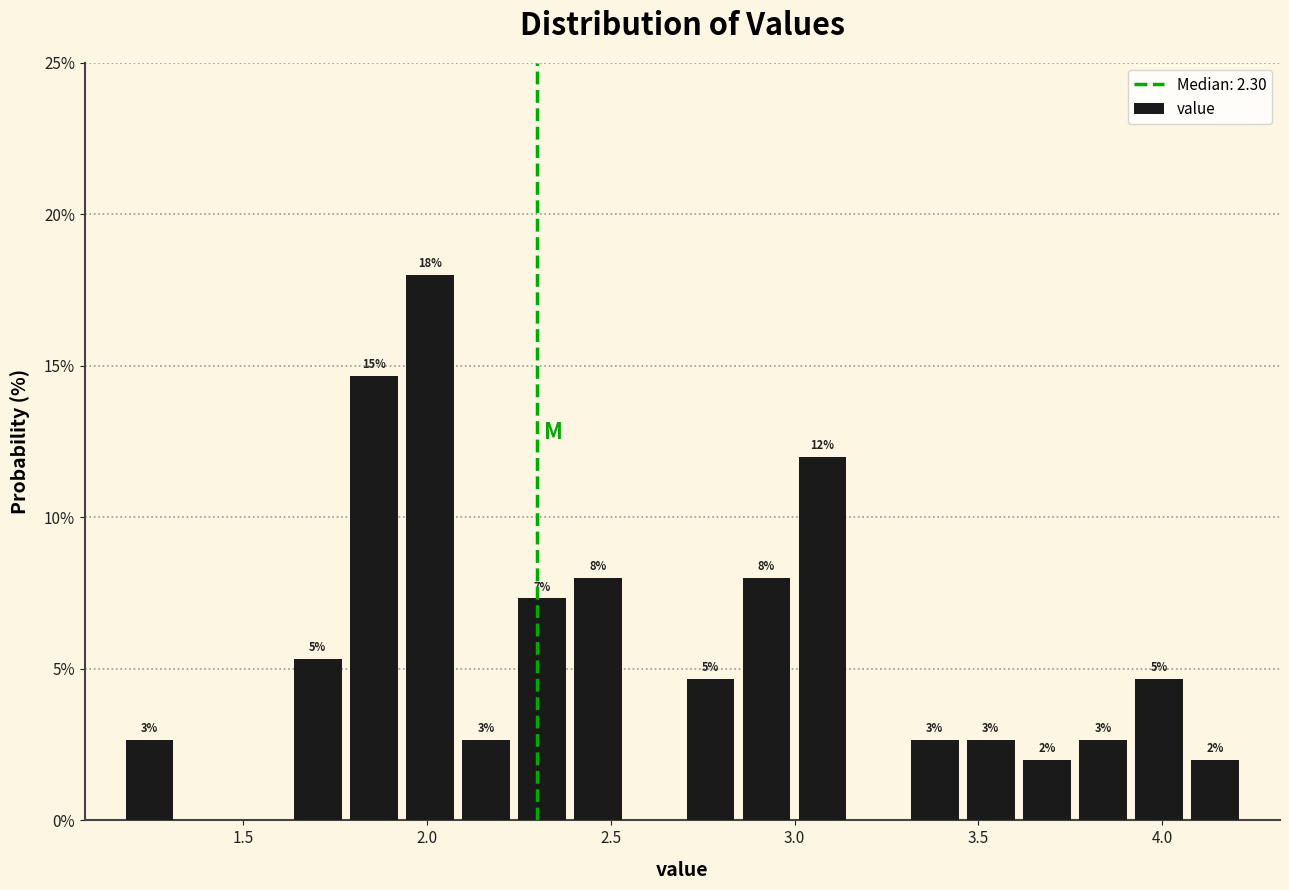

Read against the x-axis, roughly where is the centre of the tallest bar?

2.00